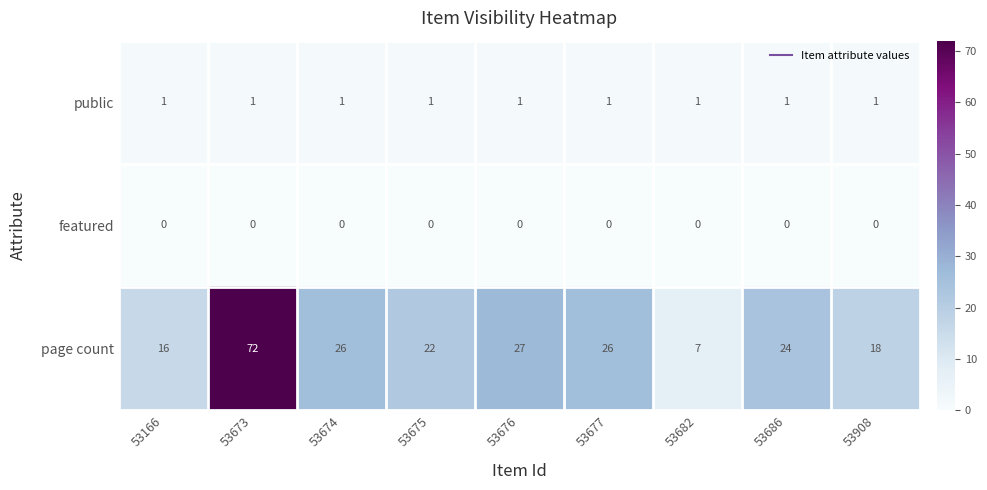

At how many categories does at least one series exceed 42?

1